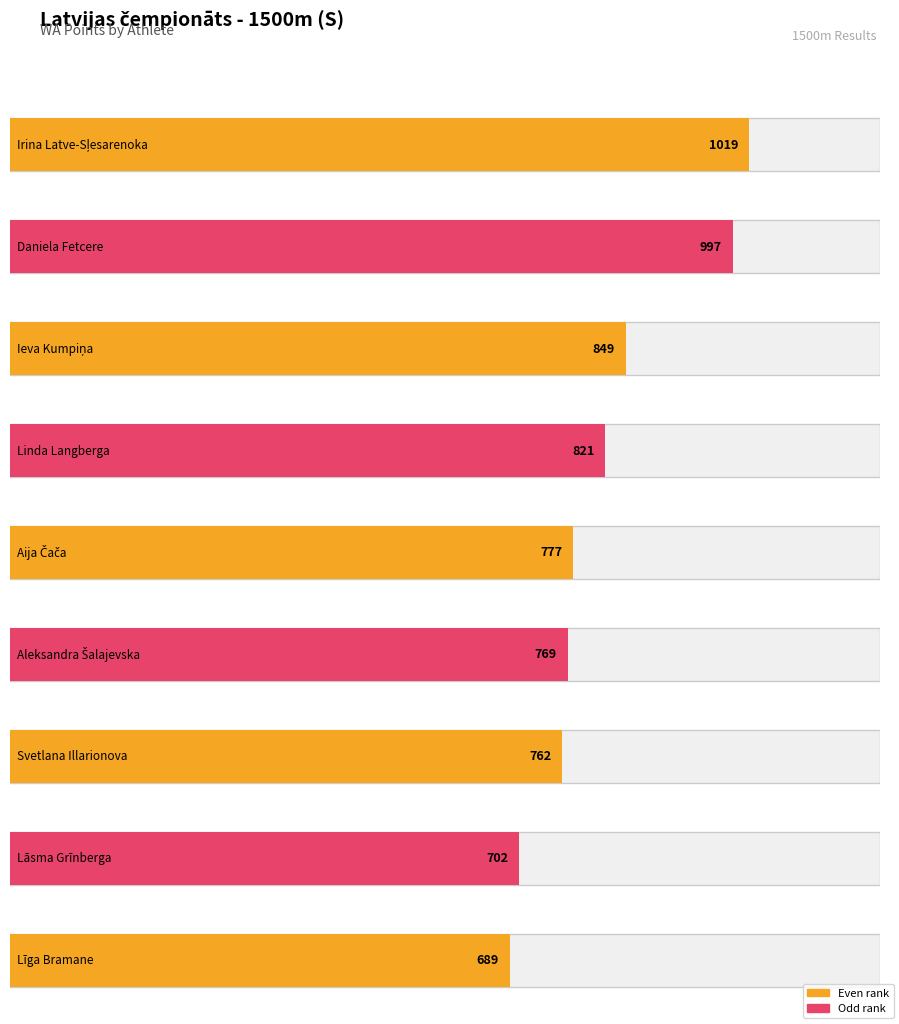

What is the label of the 6th bar from the left?

Aleksandra Šalajevska